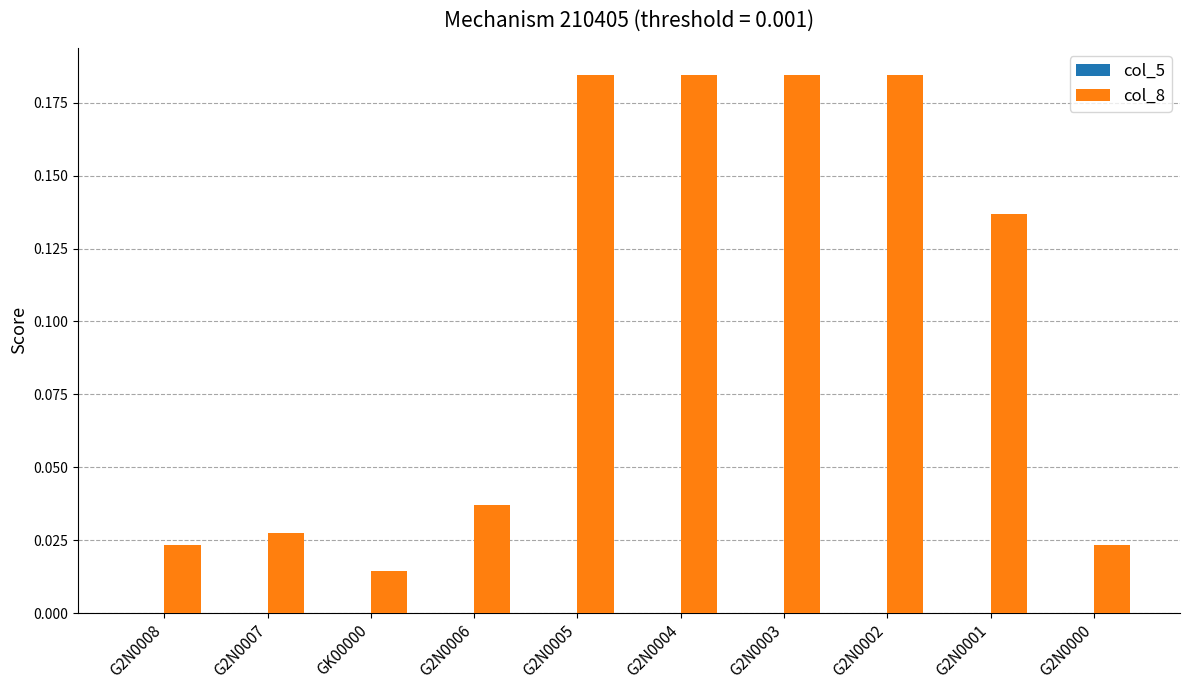

Are the bars grouped side by side (vs. stacked)?

Yes